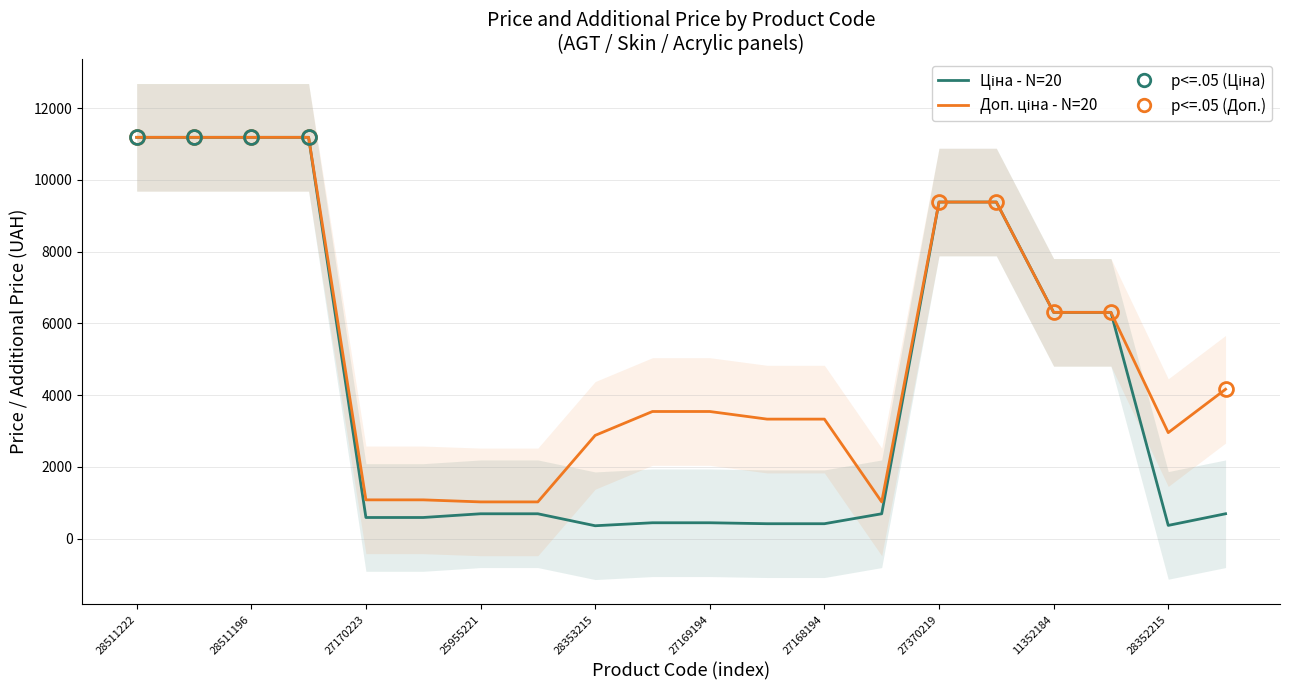

At which category is the sum across all series the highest?

28511222